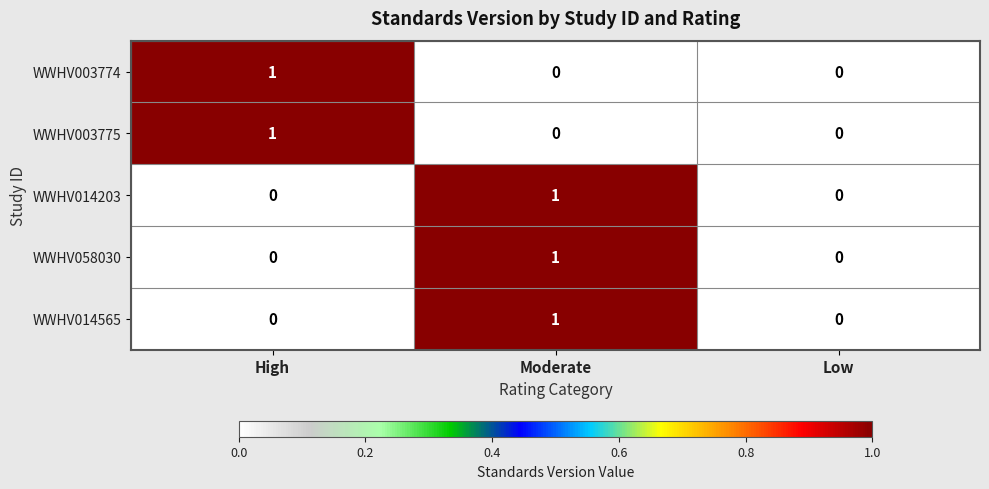

Reading left to right, transcribe all the data shown in this chart.

WWHV003774: 1	0	0
WWHV003775: 1	0	0
WWHV014203: 0	1	0
WWHV058030: 0	1	0
WWHV014565: 0	1	0